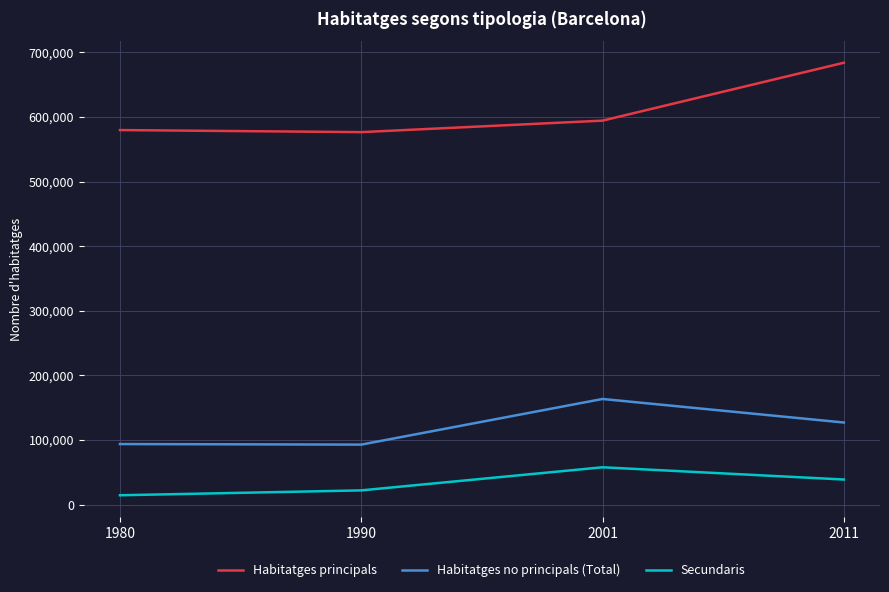

What is the difference between the maximum and second lowest values in the Habitatges principals series?

104247